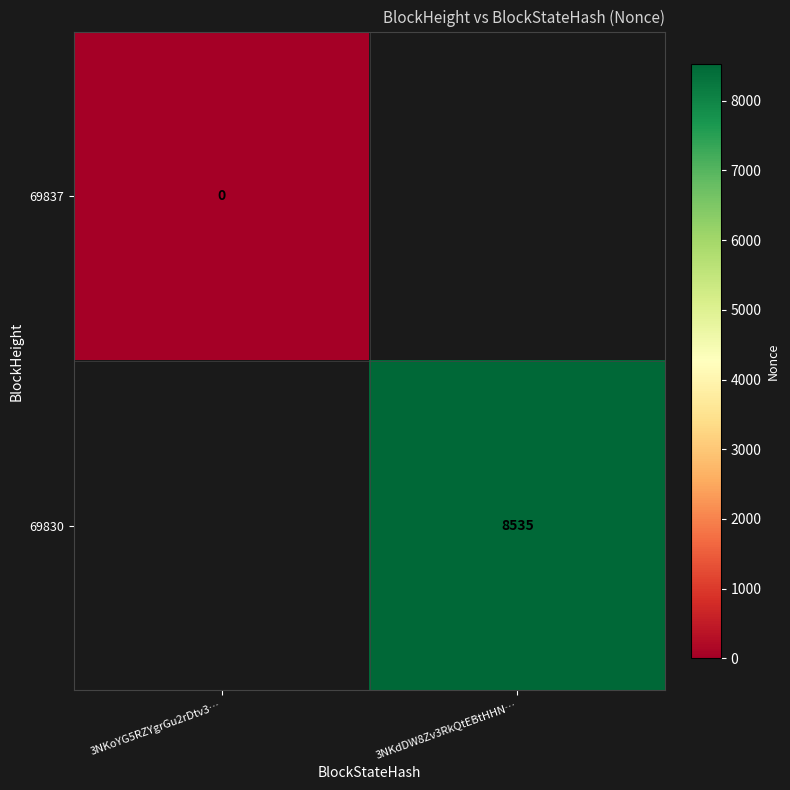

The 69830 series shows 12572 at 3NKdDW8Zv3RkQtEBtHHN…. True or false?

False